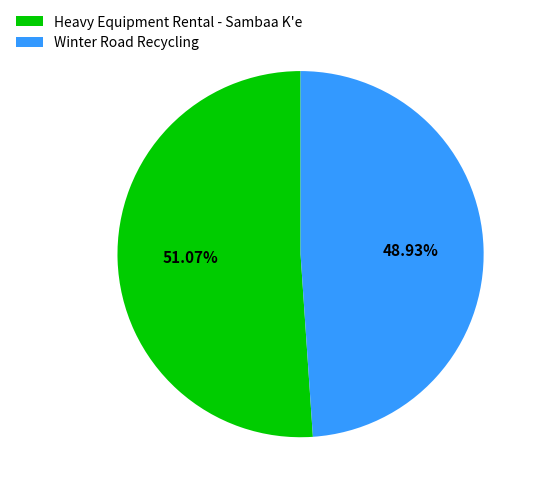

What is the ratio of the value at Heavy Equipment Rental - Sambaa K'e to the value at Winter Road Recycling?

1.0